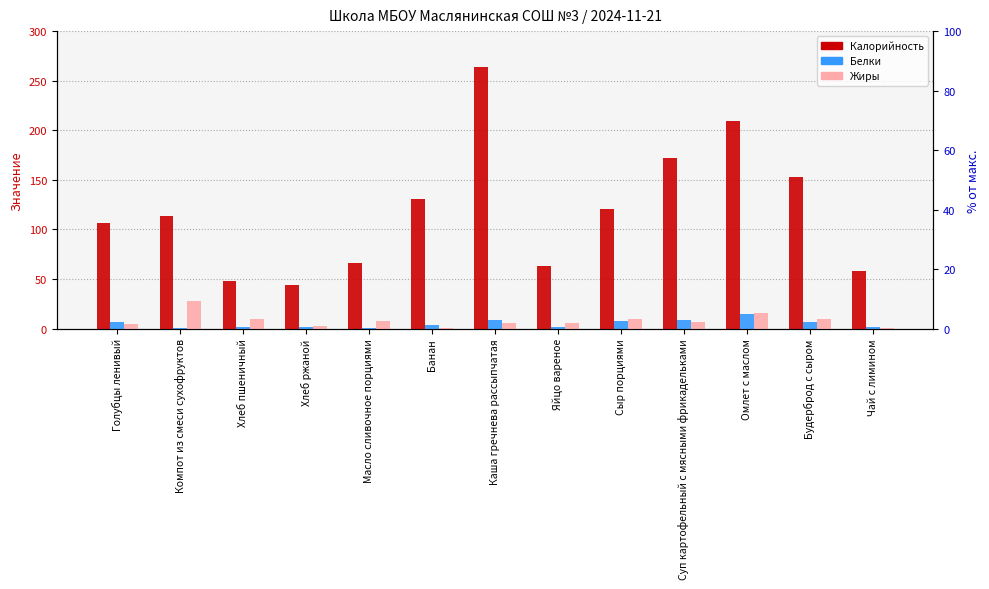

The Белки series shows 0.4 at Компот из смеси сухофруктов. True or false?

False